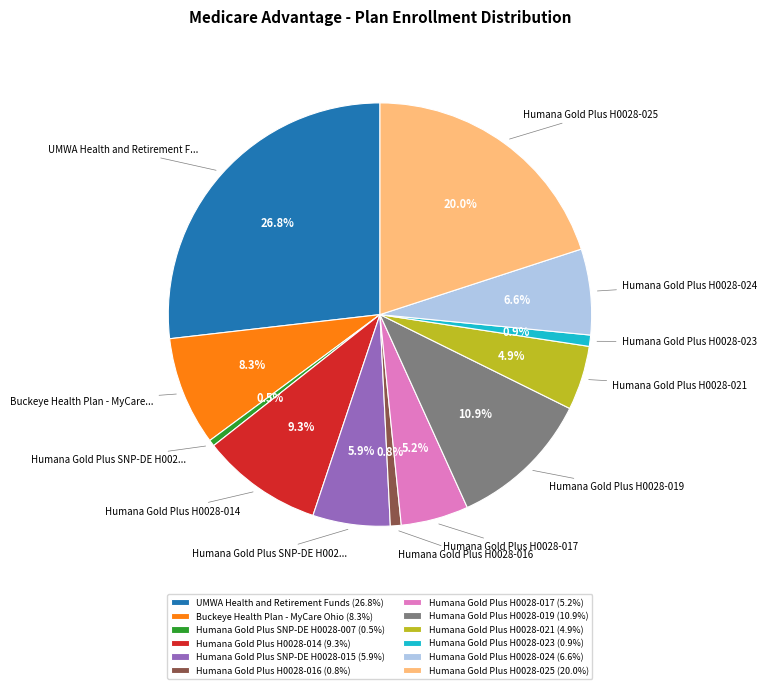

Which has a higher value, Humana Gold Plus H0028-024 (6.6%) or Humana Gold Plus H0028-017 (5.2%)?

Humana Gold Plus H0028-024 (6.6%)